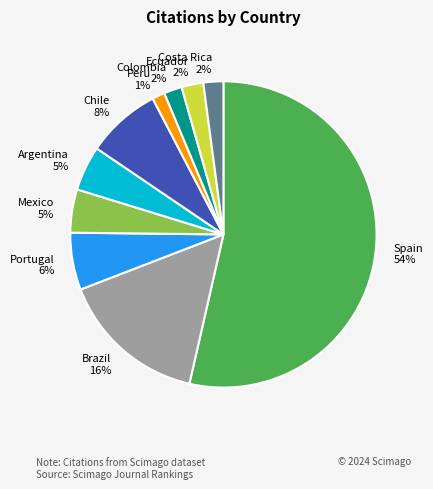

The Chile 8% slice represents 8% of the pie. True or false?

True